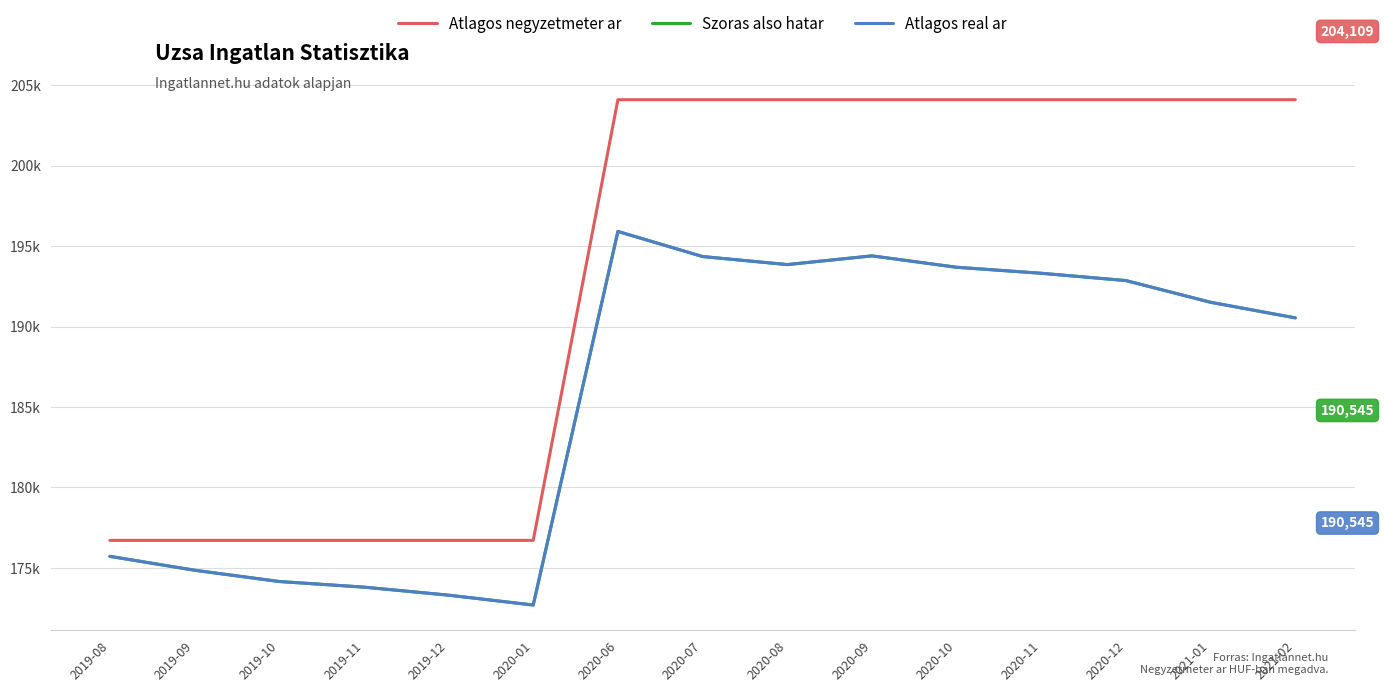

What is the value of the Atlagos real ar point at the 12th from the left?

193318